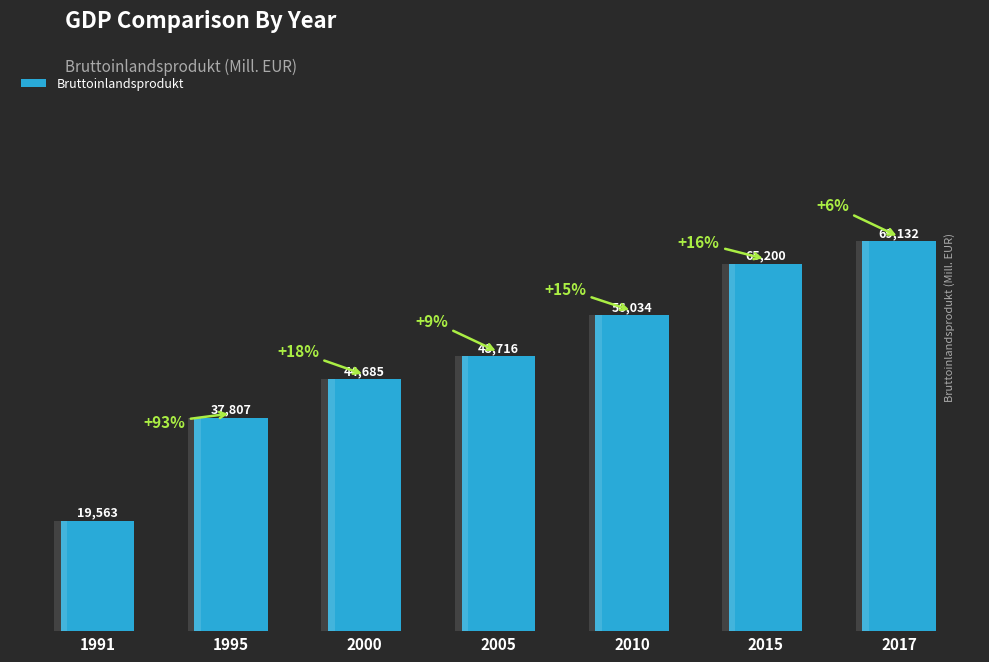

Reading left to right, extract all data points from this chart.

19563.2	37807.0	44684.6	48715.9	56033.8	65199.9	69132.0